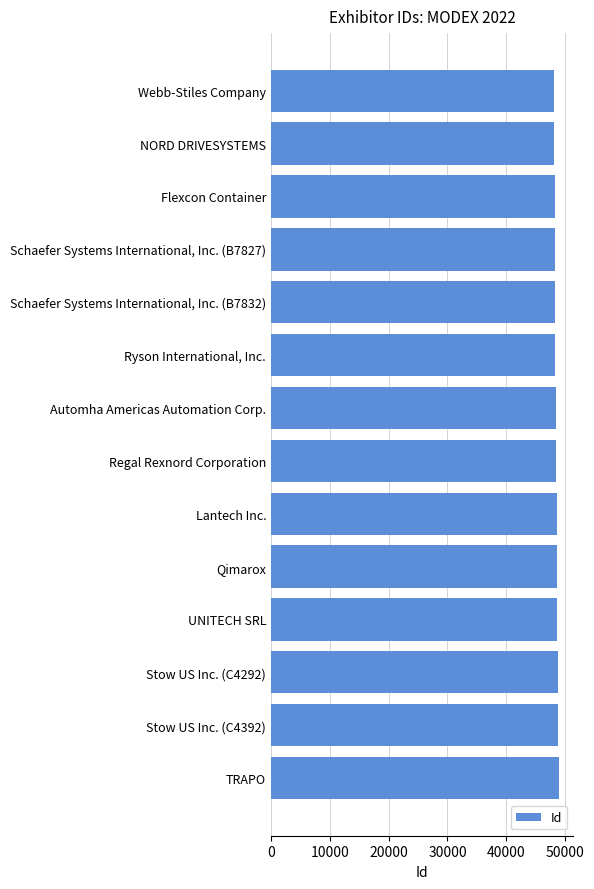

What is the difference between the maximum and minimum values?

853